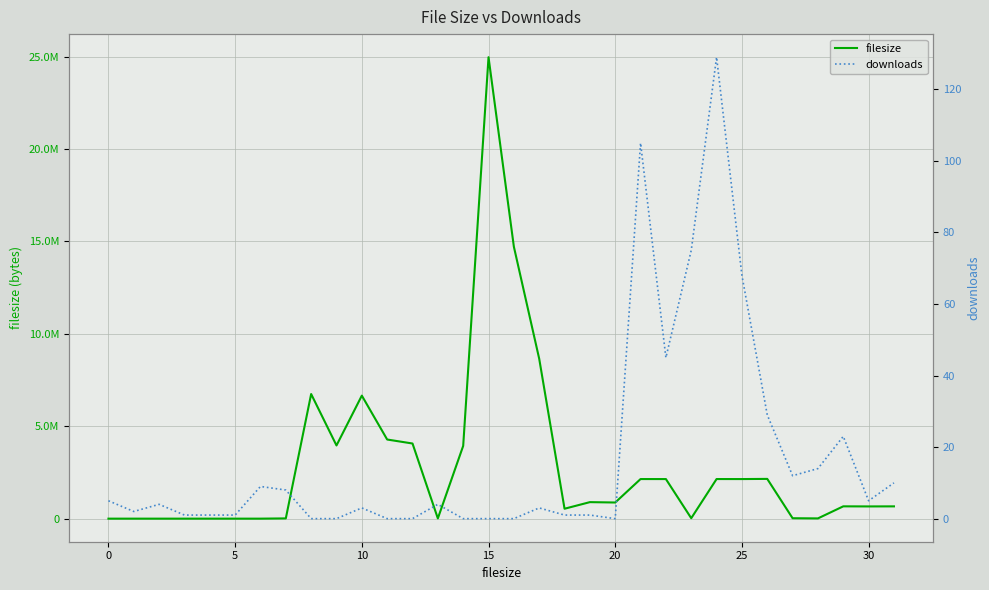

What is the difference between the maximum and minimum values in the filesize series?

24967606